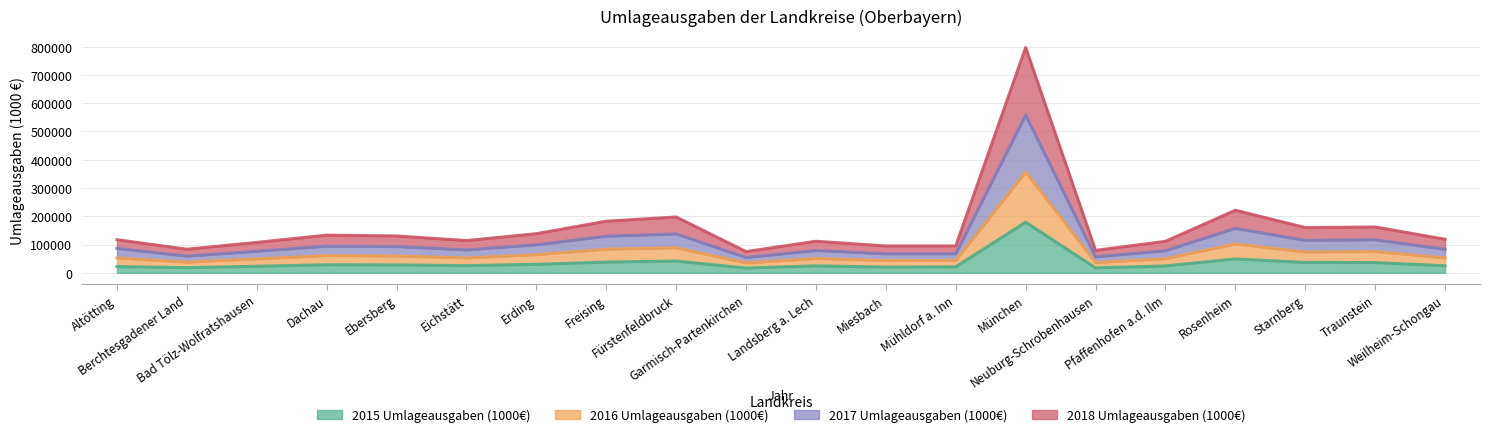

How many lines are shown in the chart?

4